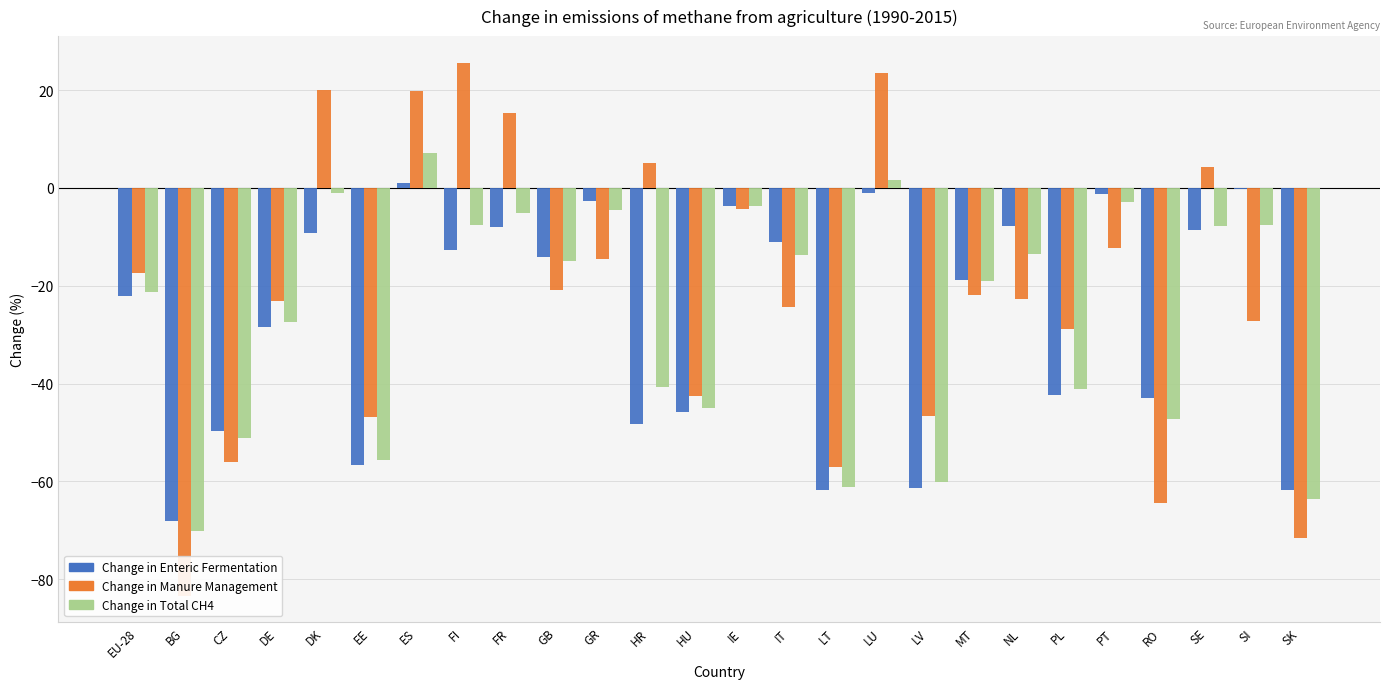

Reading left to right, what are all the values shown in this chart?

Change in Enteric Fermentation: -22.1	-68.2	-49.7	-28.5	-9.2	-56.7	1.0	-12.6	-8.1	-14.1	-2.6	-48.2	-45.7	-3.7	-11.1	-61.8	-1.0	-61.4	-18.7	-7.8	-42.4	-1.2	-43.0	-8.6	-0.3	-61.8
Change in Manure Management: -17.4	-83.3	-56.0	-23.2	20.1	-46.8	19.8	25.6	15.3	-20.9	-14.6	5.1	-42.5	-4.3	-24.3	-57.1	23.5	-46.7	-21.9	-22.8	-28.8	-12.2	-64.4	4.3	-27.3	-71.5
Change in Total CH4: -21.2	-70.1	-51.1	-27.5	-1.1	-55.6	7.2	-7.5	-5.1	-15.0	-4.5	-40.6	-45.0	-3.8	-13.8	-61.2	1.6	-60.2	-19.1	-13.6	-41.1	-3.0	-47.2	-7.7	-7.5	-63.5